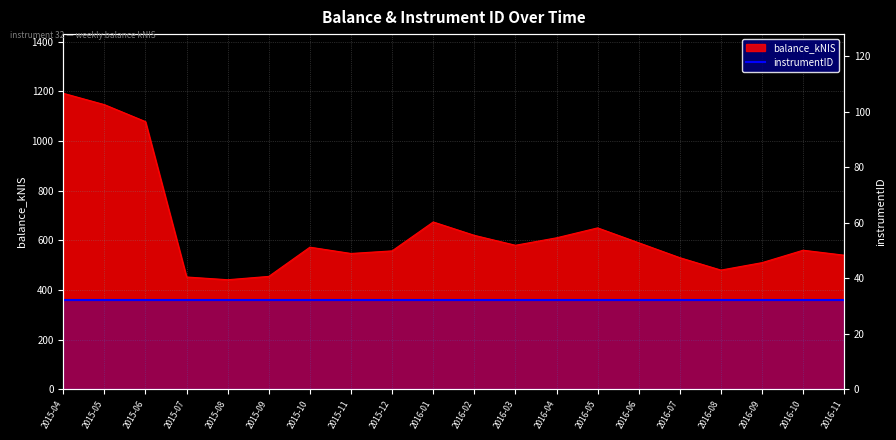

Which category has the lowest value across all series?

2015-08